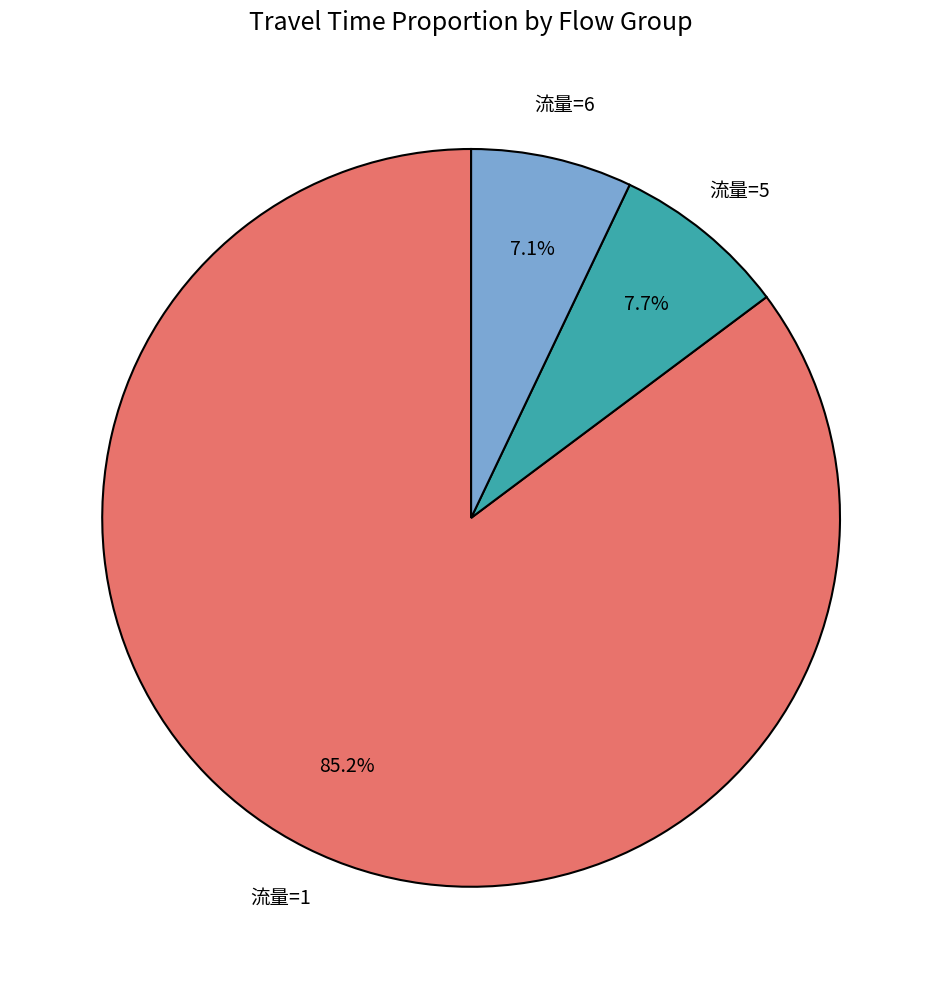

What is the ratio of the value at 流量=6 to the value at 流量=5?

0.9